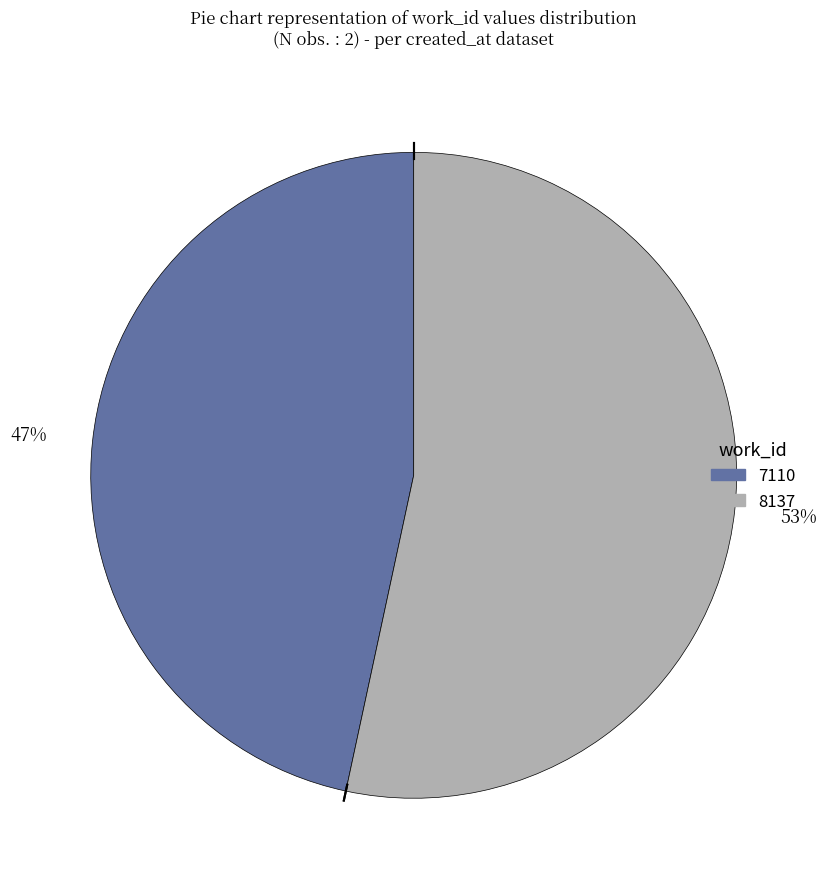

Does any single category account for the majority?

Yes